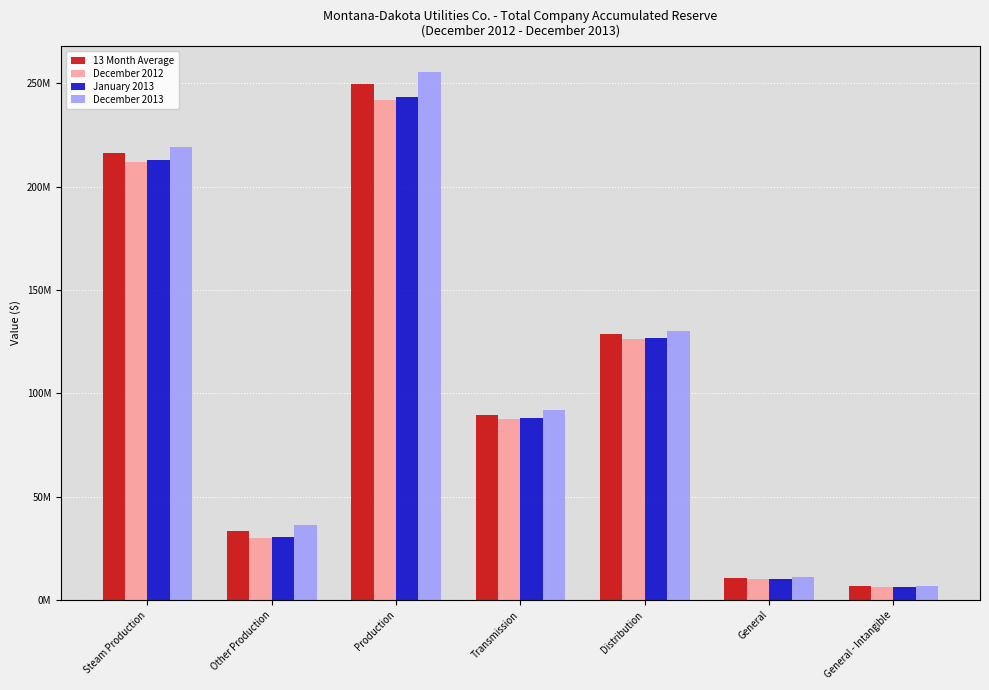

At which label does 13 Month Average reach its minimum?

General - Intangible